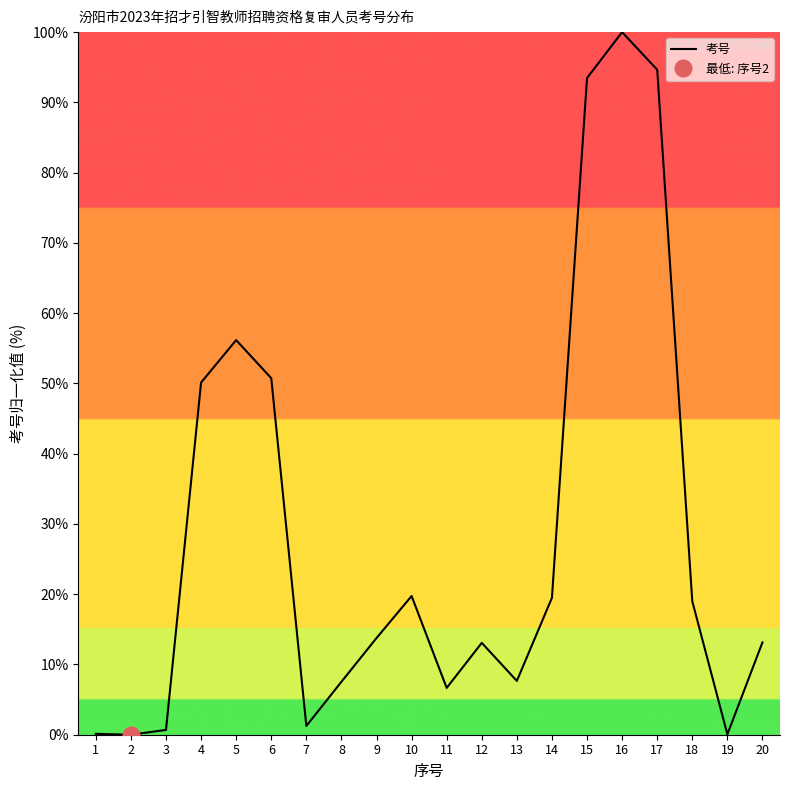

How many positive values are there?

19